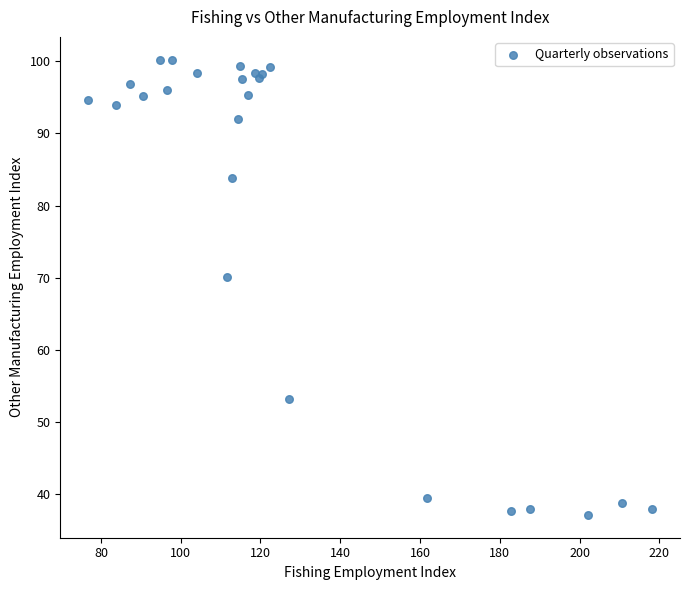

What Y value in the scatter plot is closest to 68?

70.1